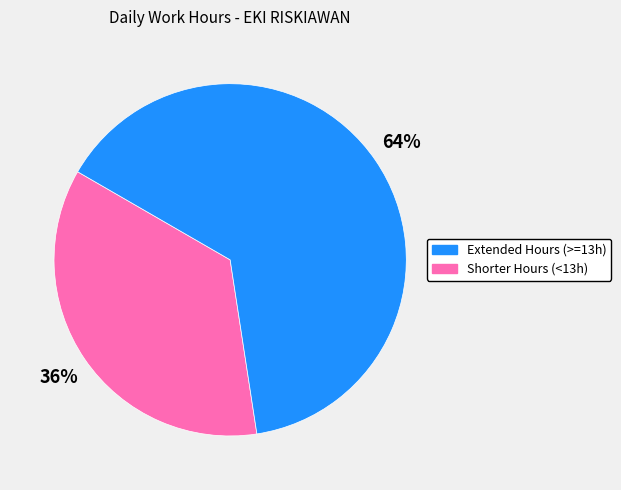

Is there any slice that represents more than half of the pie?

Yes